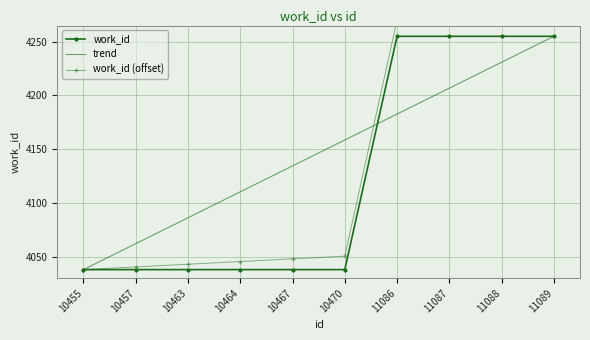

What is the difference between the second highest and minimum values?

217